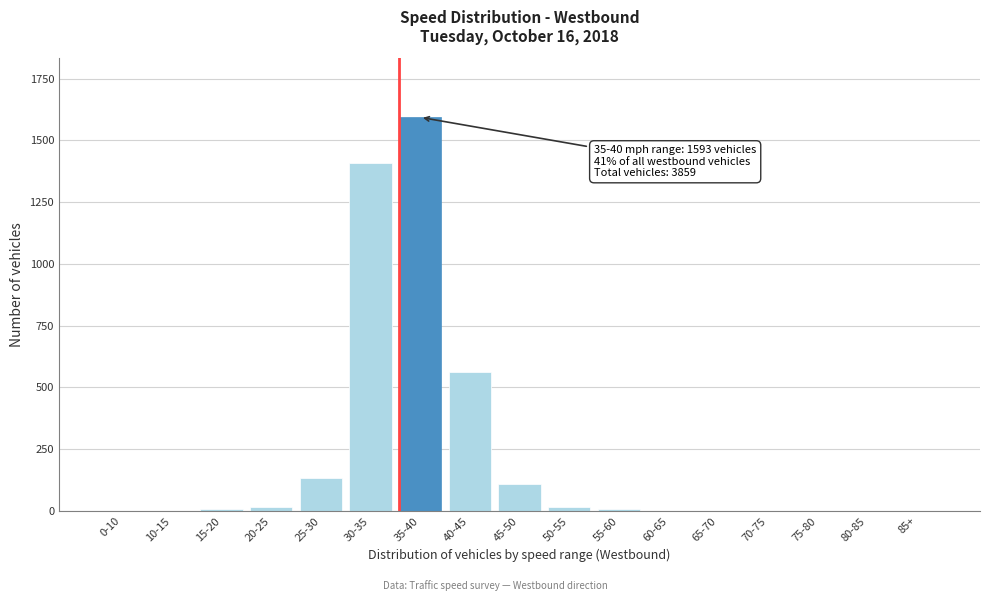

What is the sum of all values?

3859